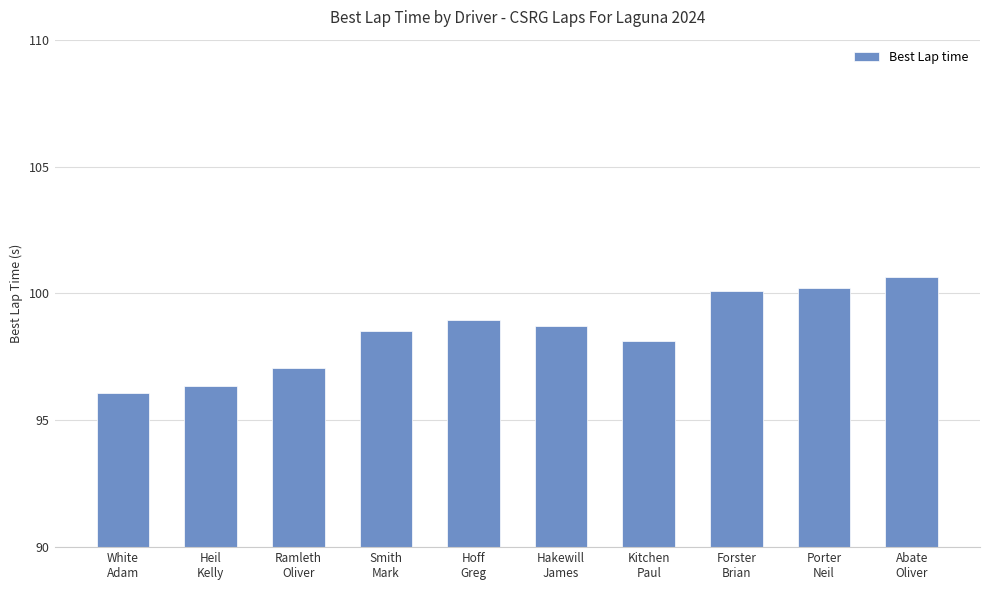

Which category has the lowest value across all series?

White
Adam